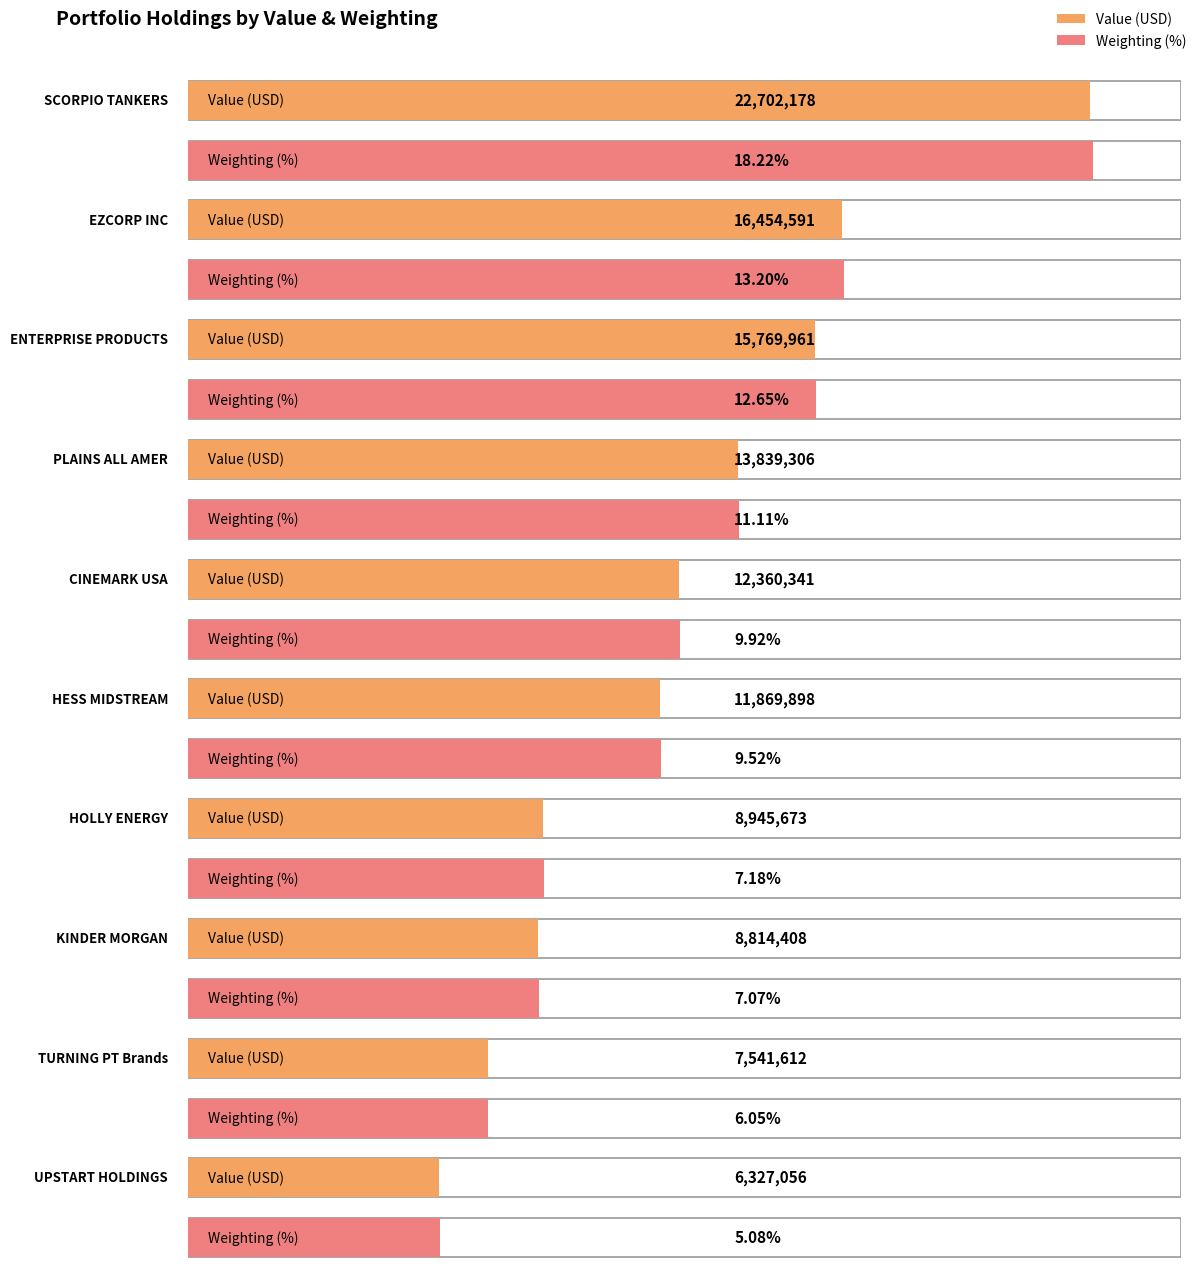

Reading left to right, transcribe all the data shown in this chart.

Value: SCORPIO TANKERS=22702178.0	EZCORP INC=16454591.0	ENTERPRISE PRODUCTS=15769961.0	PLAINS ALL AMER=13839306.0	CINEMARK USA=12360341.0	HESS MIDSTREAM=11869898.0	HOLLY ENERGY=8945673.0	KINDER MORGAN=8814408.0	TURNING PT Brands=7541612.0	UPSTART HOLDINGS=6327056.0
Weighting: SCORPIO TANKERS=18.2	EZCORP INC=13.2	ENTERPRISE PRODUCTS=12.7	PLAINS ALL AMER=11.1	CINEMARK USA=9.9	HESS MIDSTREAM=9.5	HOLLY ENERGY=7.2	KINDER MORGAN=7.1	TURNING PT Brands=6.1	UPSTART HOLDINGS=5.1